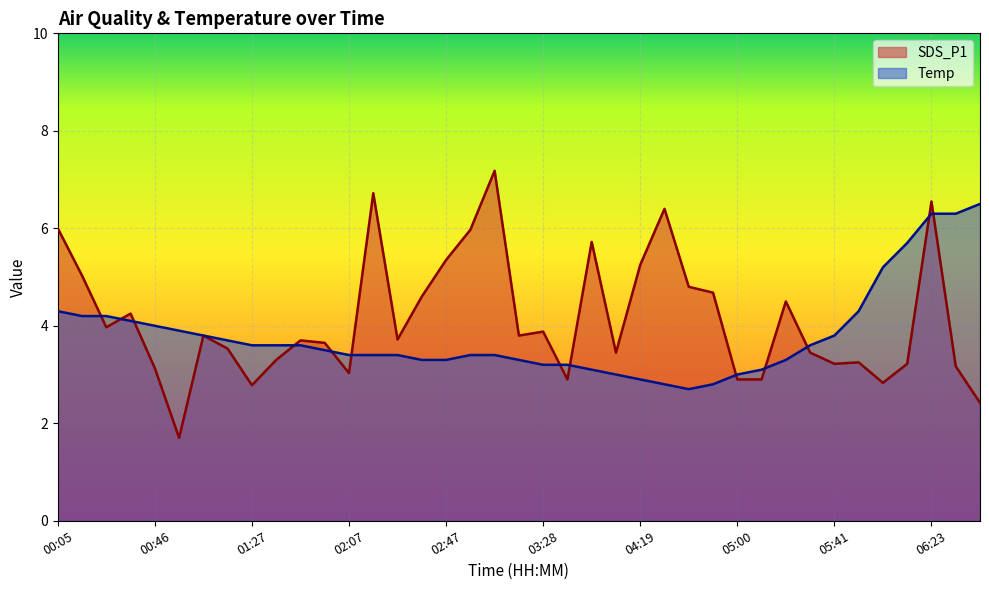

How many lines are shown in the chart?

2